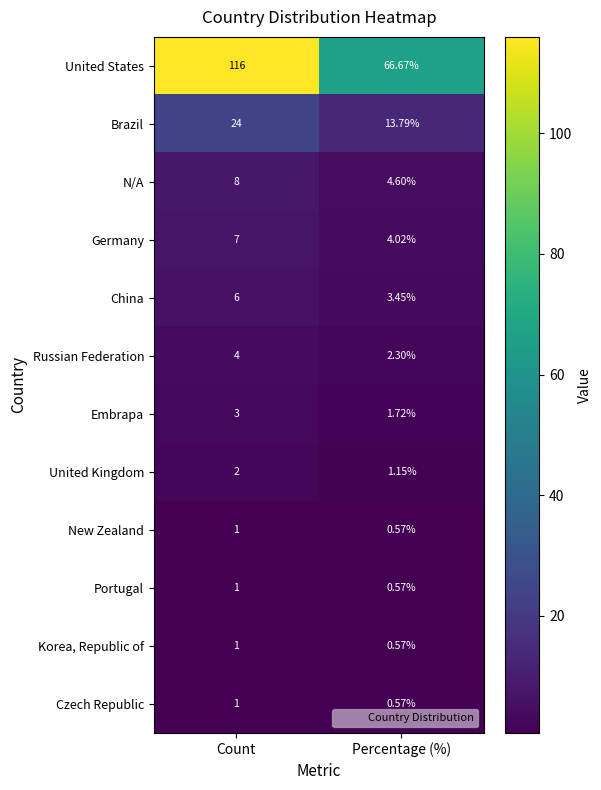

At which label is New Zealand closest to 0?

Percentage (%)